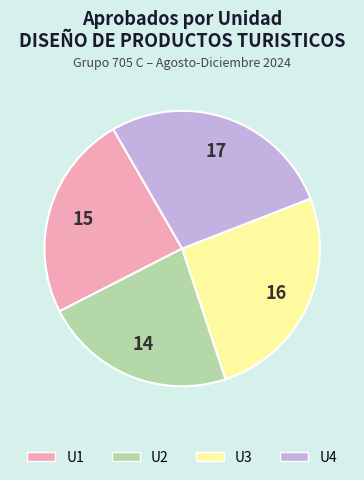

Which has a higher value, U1 or U4?

U4